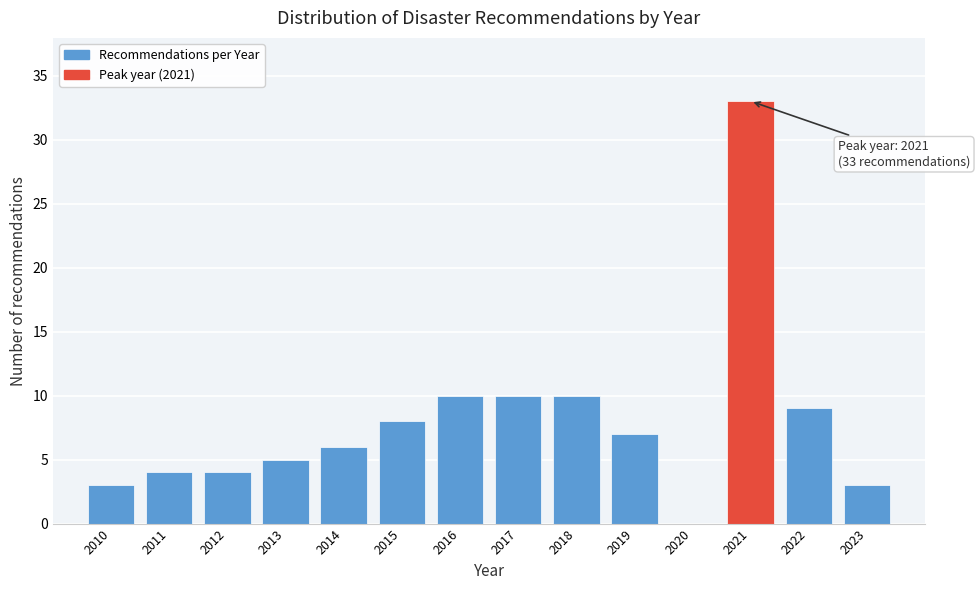

Reading left to right, transcribe all the data shown in this chart.

2010=3	2011=4	2012=4	2013=5	2014=6	2015=8	2016=10	2017=10	2018=10	2019=7	2020=0	2021=33	2022=9	2023=3